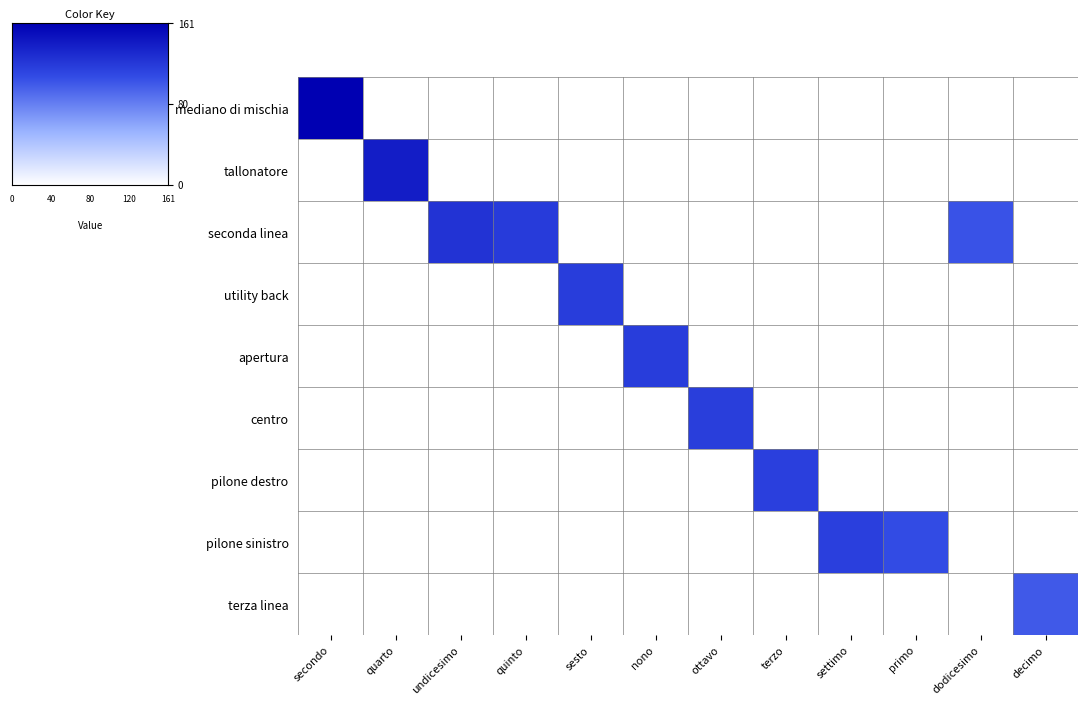

Which label corresponds to the smallest value in the chart?

quarto